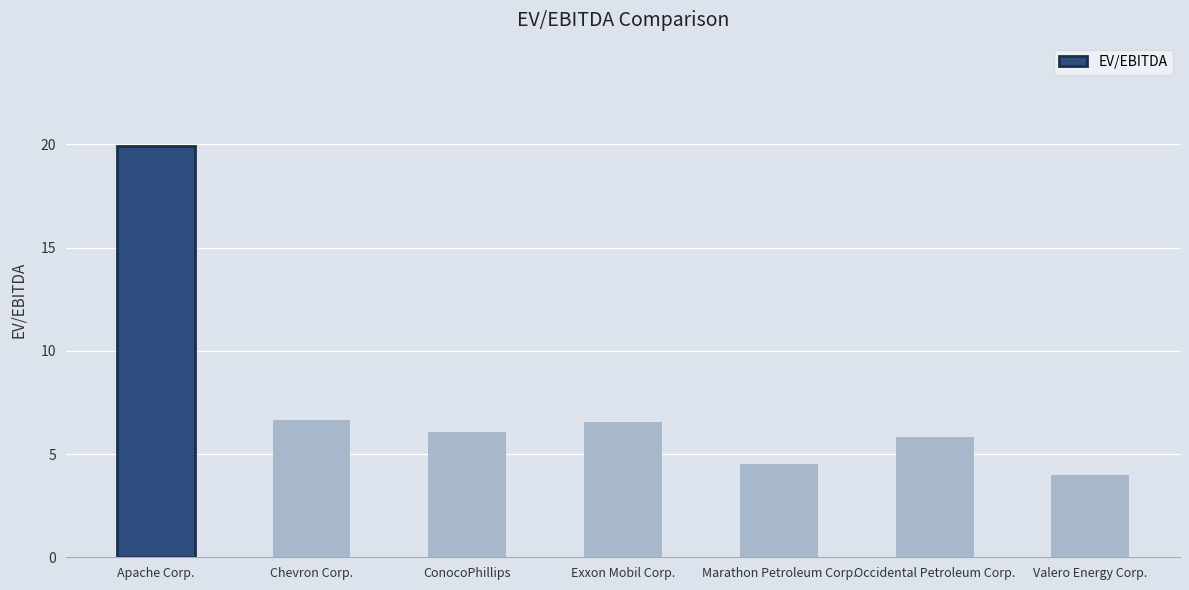

What position from the left is Chevron Corp.?

2